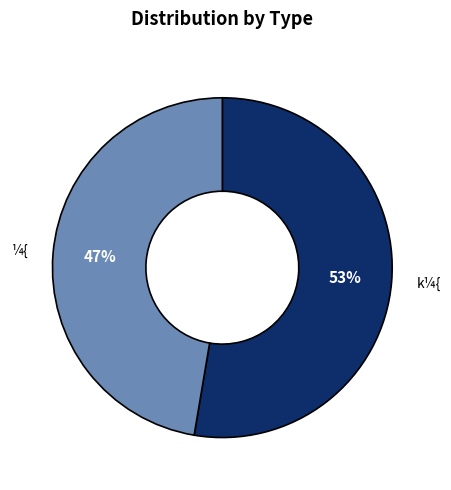

Is there any slice that represents more than half of the pie?

Yes